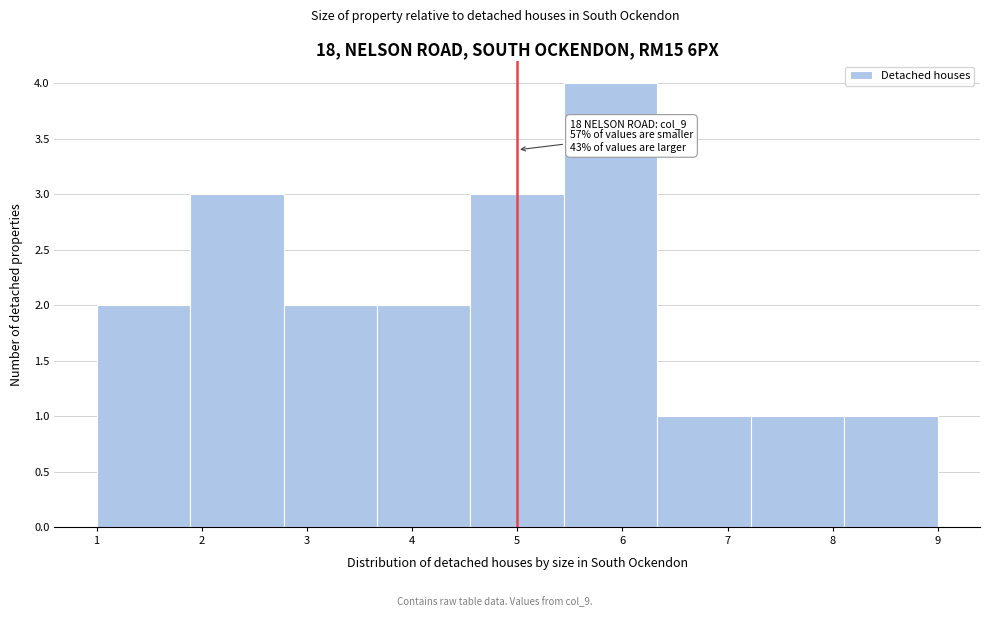

Which range on the x-axis has the tallest bar?

5.4 to 6.3